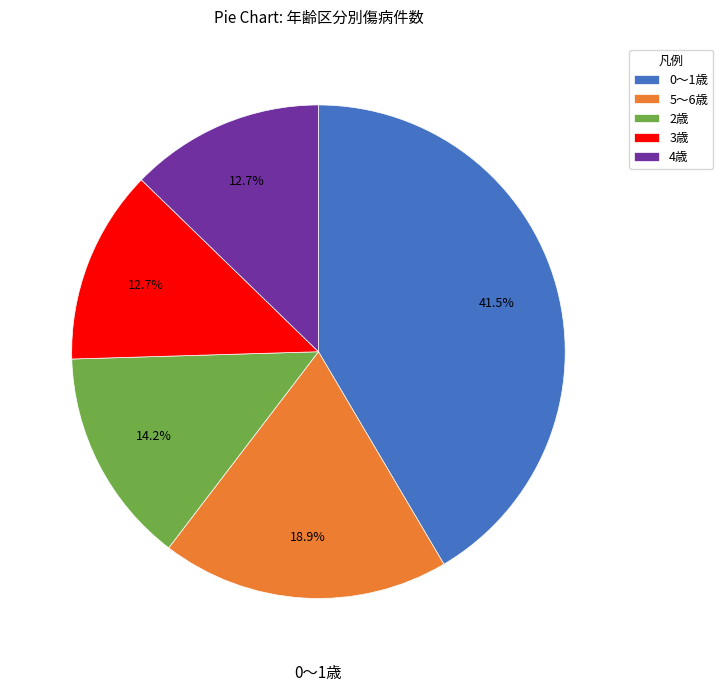

What is the ratio of the value at 0〜1歳 to the value at 4歳?

3.3